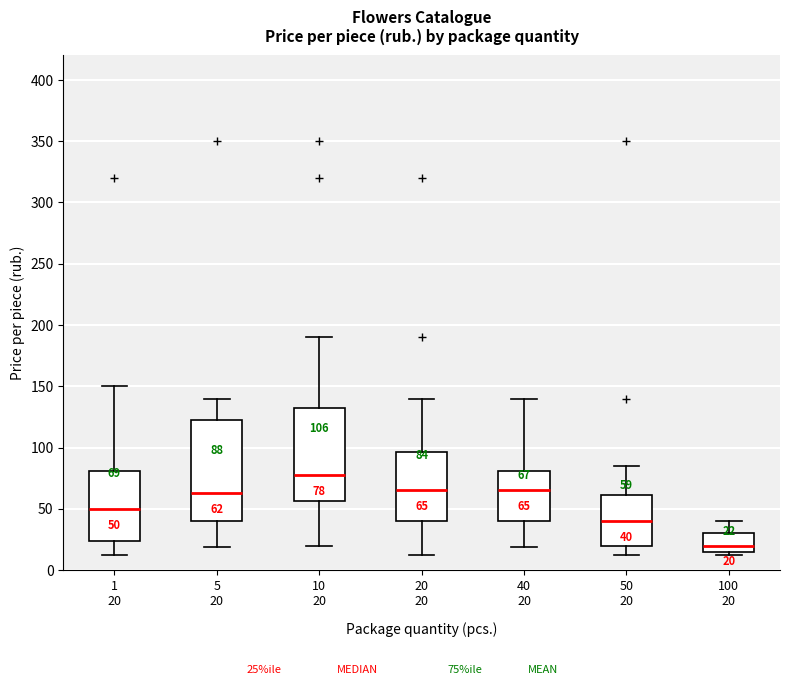

Comparing the boxes themselves (not the whiskers), which one is the tallest?

5 20